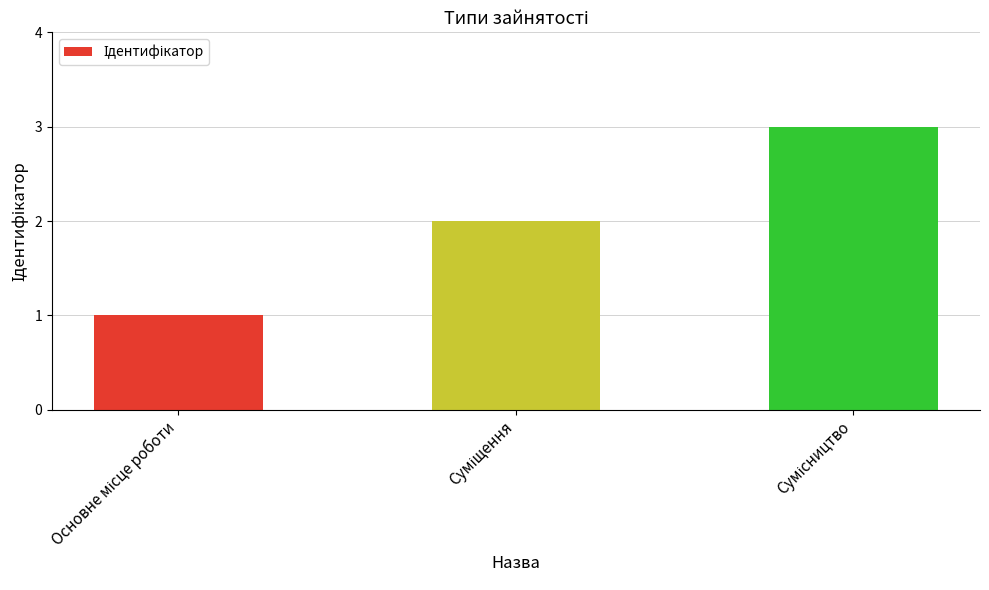

What is the sum of all values?

6